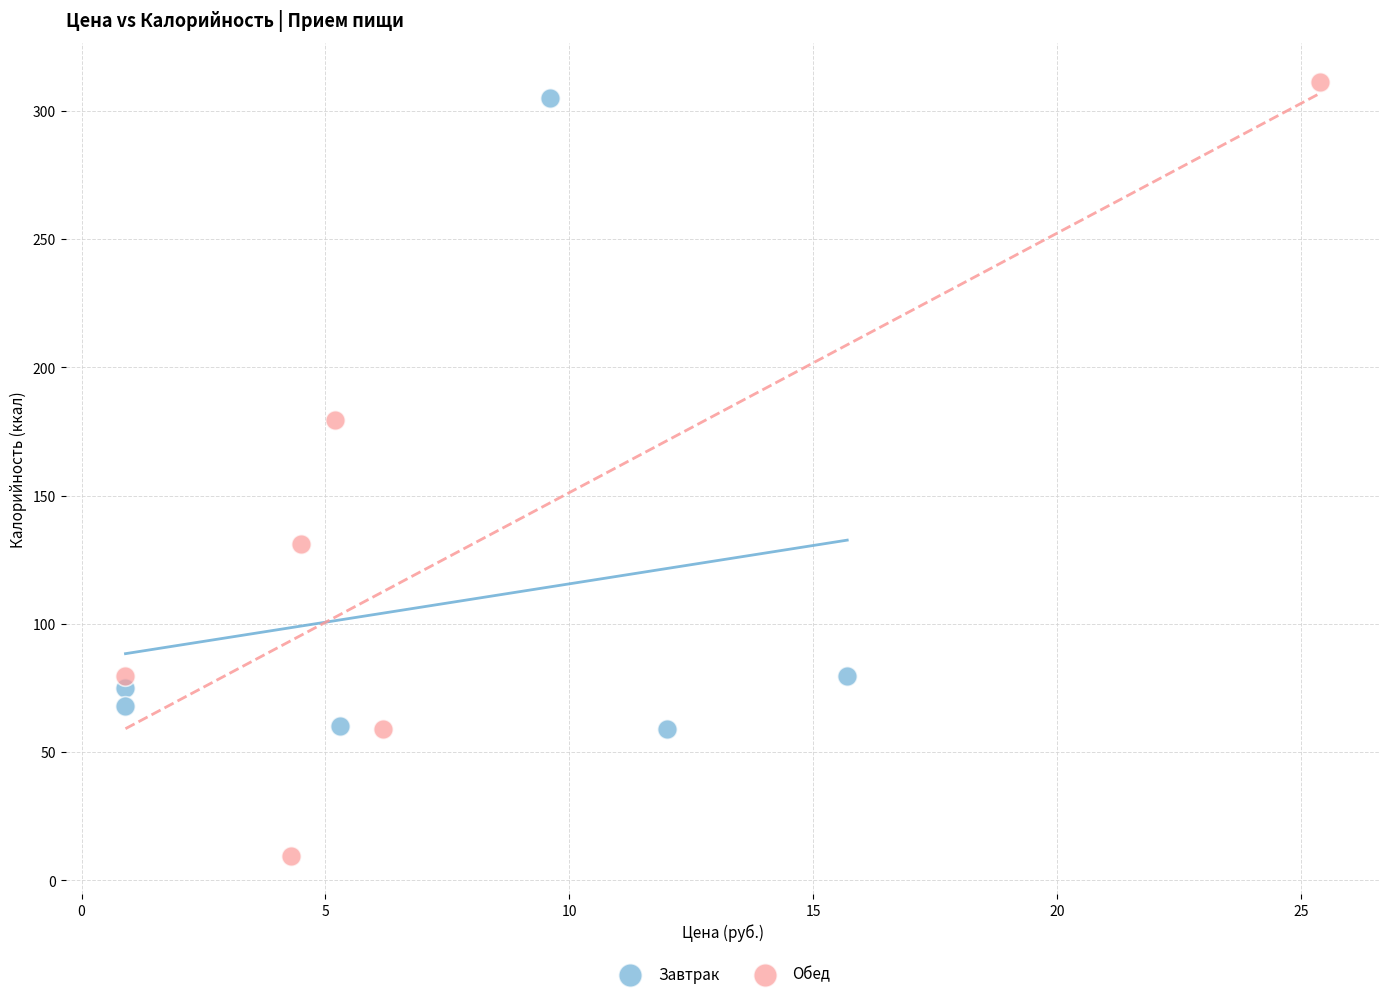

Which series has the largest Y range (max minus min)?

Обед